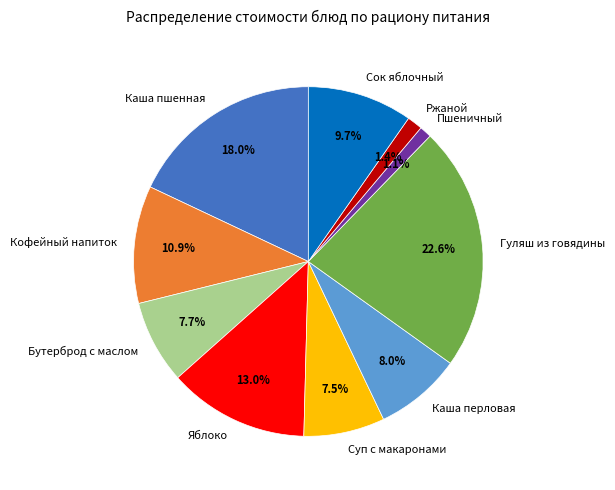

Does Сок яблочный account for over 50% of the chart?

No